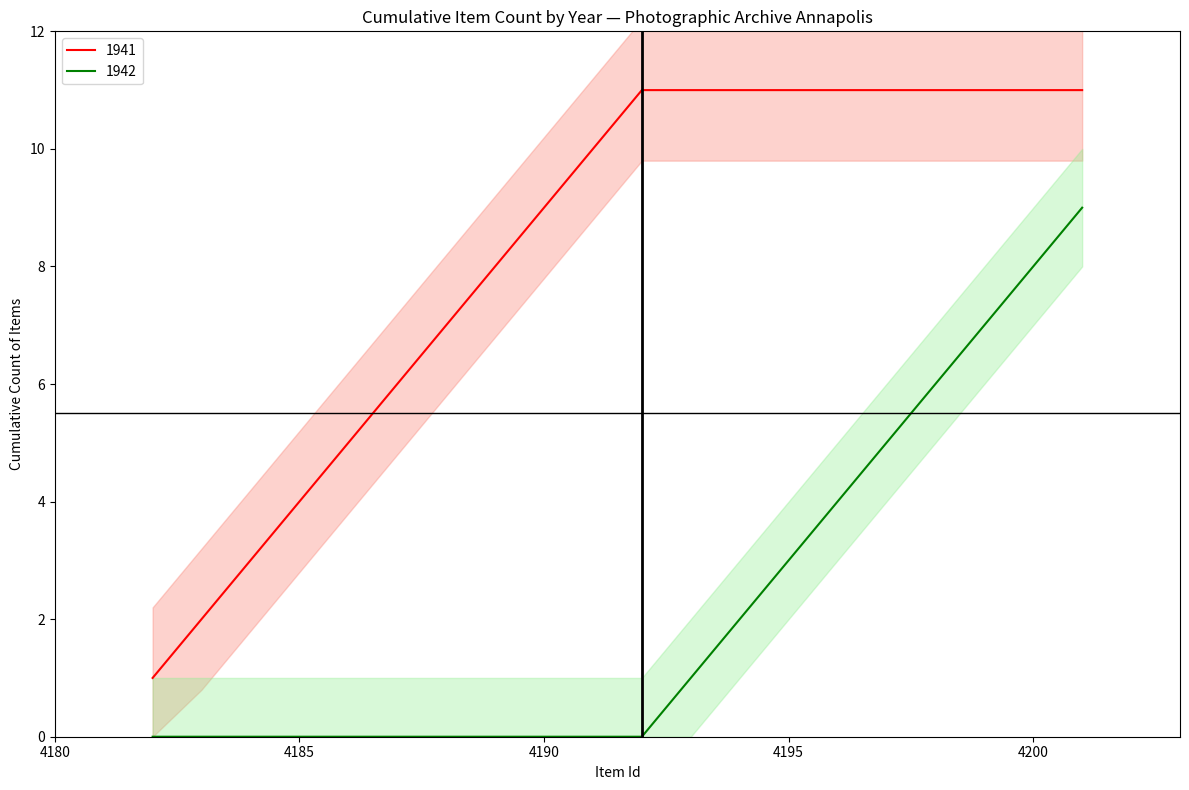

What is the maximum value for 1942?

9